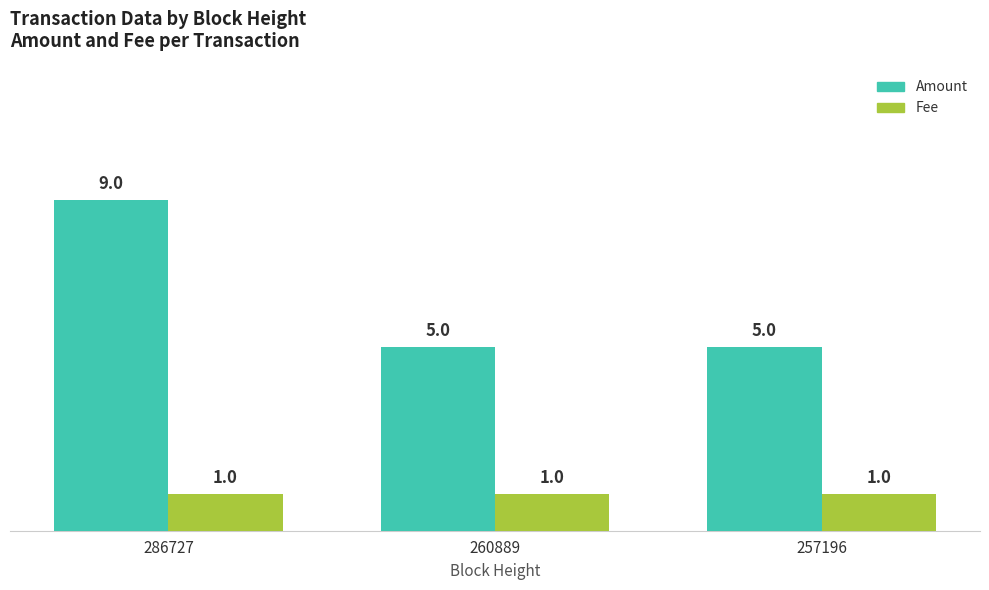

Reading left to right, what are all the values shown in this chart?

Amount: 9	5	5
Fee: 1	1	1